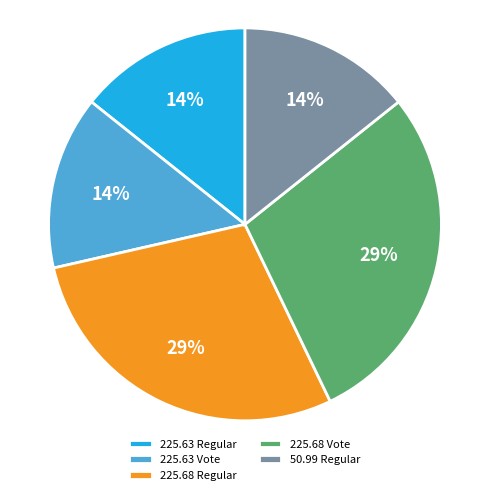

Does any single category account for the majority?

No